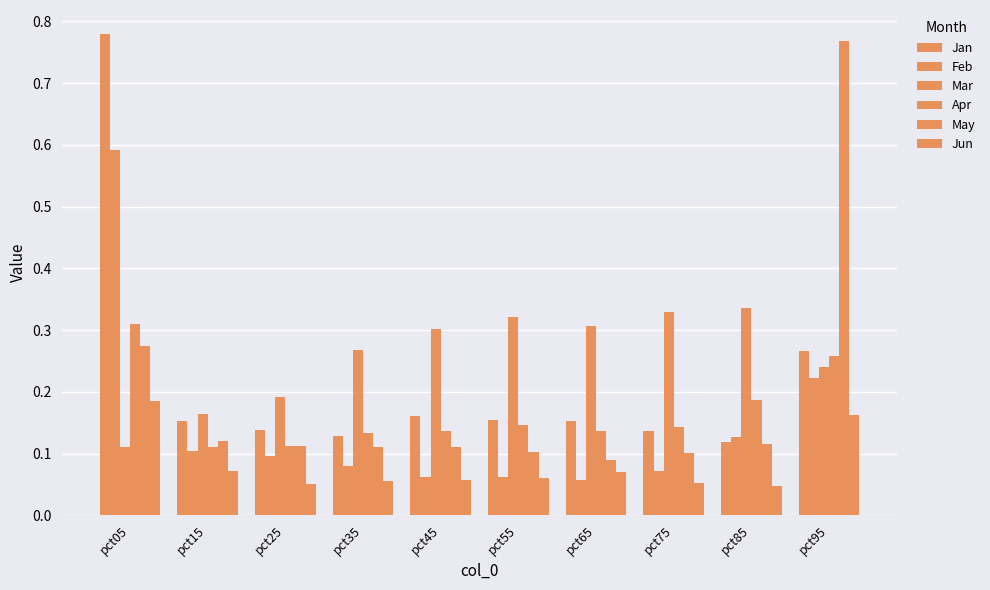

Count the number of data series in this chart.

6